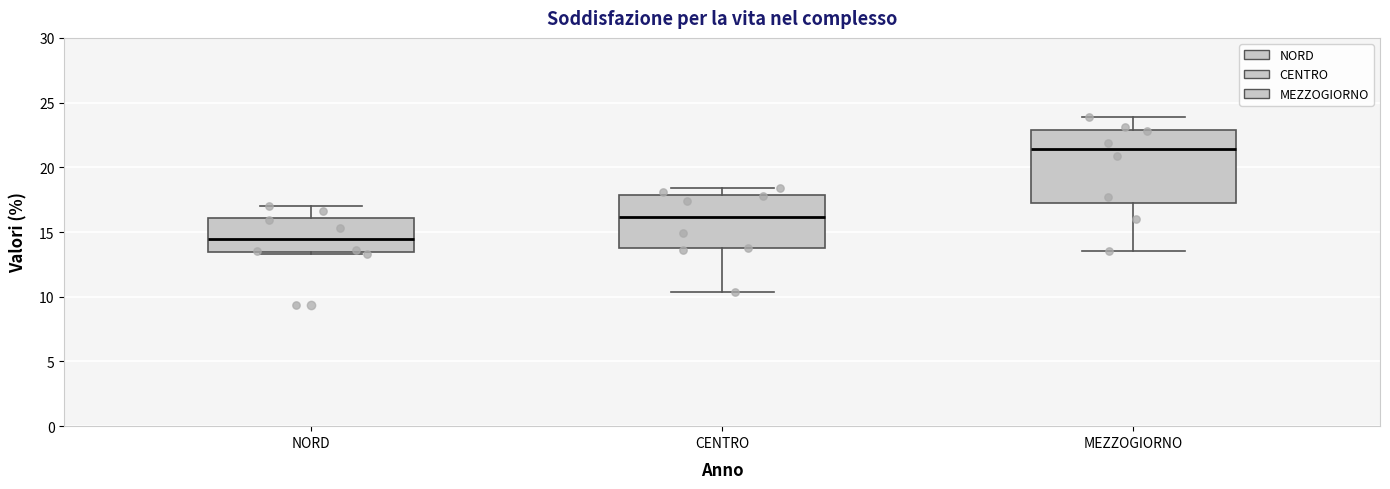

Which box is the tallest, from its lower edge to its upper edge?

MEZZOGIORNO